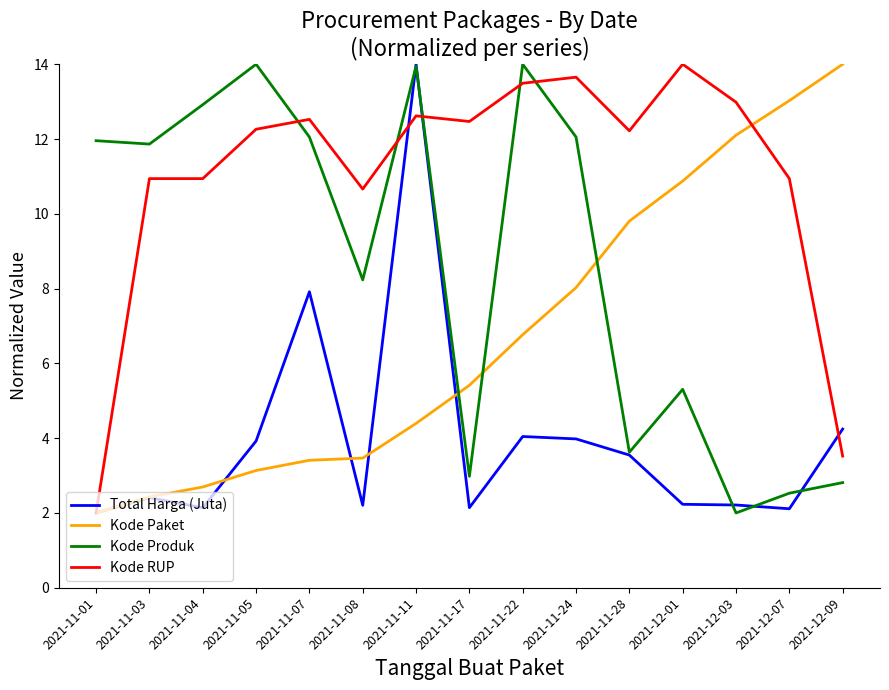

The Total Harga (Juta) series shows 14.0 at 2021-11-11. True or false?

True